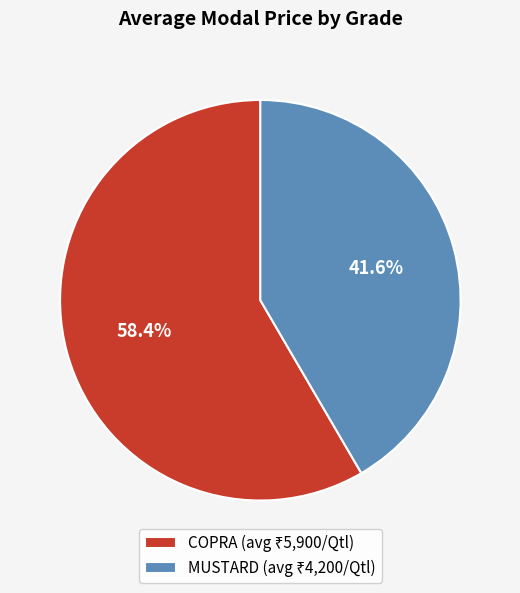

How many slices are in this pie chart?

2